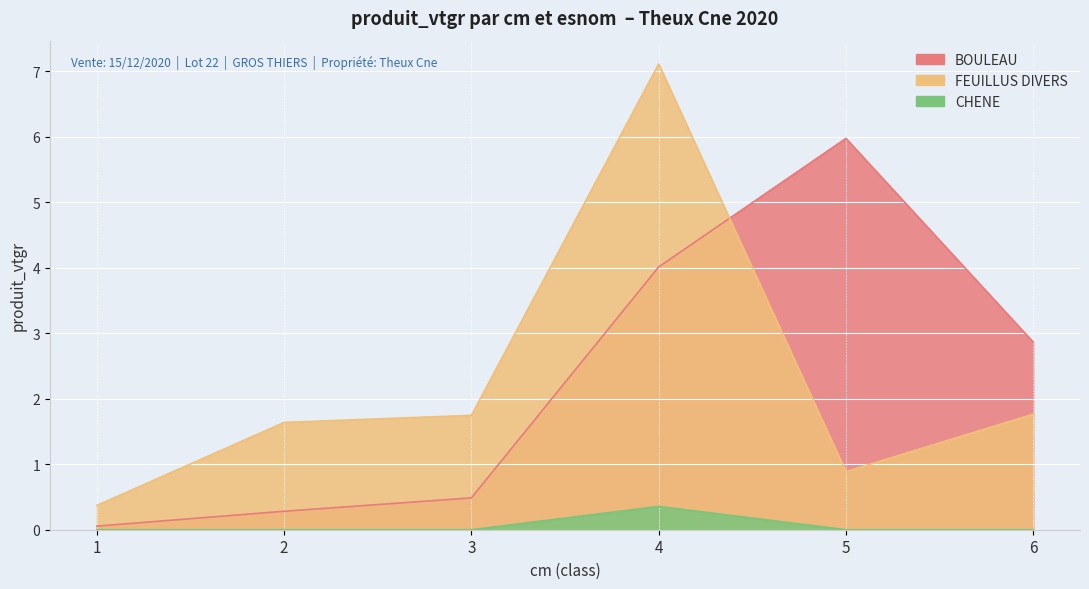

Reading right to left, list all the values displayed in this chart.

BOULEAU: 6=2.9	5=6.0	4=4.0	3=0.5	2=0.3	1=0.1
FEUILLUS DIVERS: 6=1.8	5=0.9	4=7.1	3=1.7	2=1.6	1=0.4
CHENE: 6=0.0	5=0.0	4=0.4	3=0.0	2=0.0	1=0.0